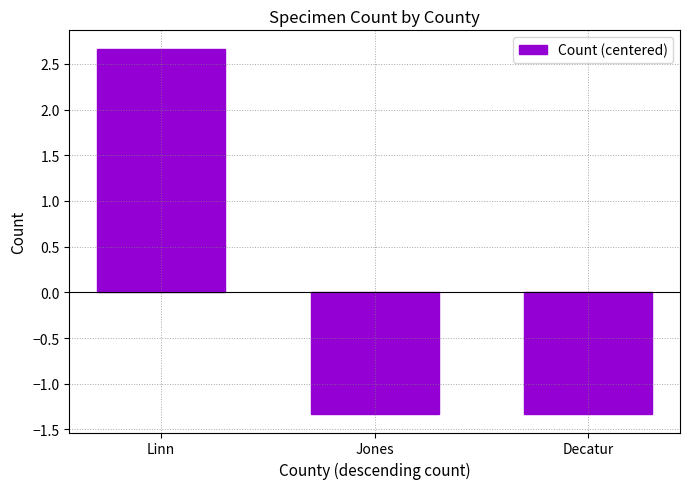

Where does the data first go above -1?

Linn